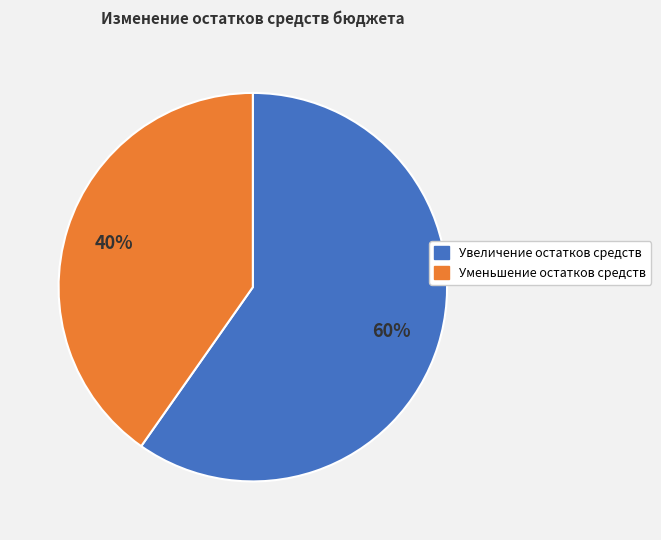

To the nearest percent, what is the combined percentage of Уменьшение остатков средств and Увеличение остатков средств?

100%